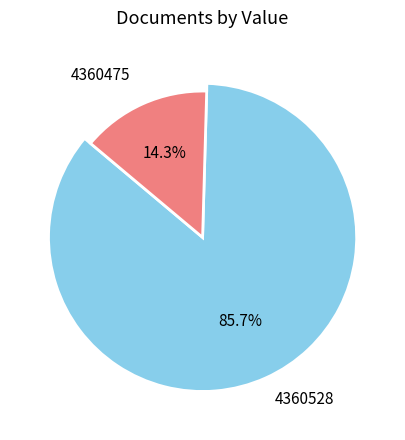

What is the change in value from 4360528 to 4360475?

-1044.1